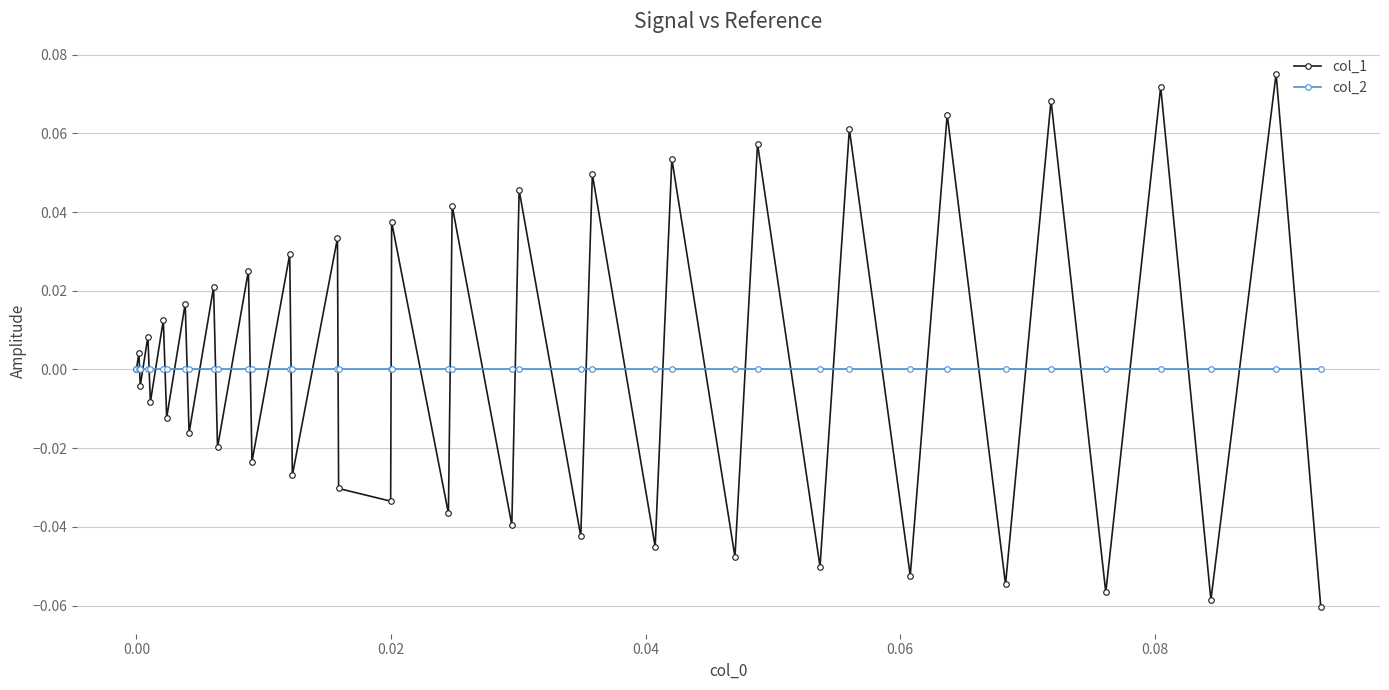

List the series in order of their peak value, lowest first.

col_2, col_1